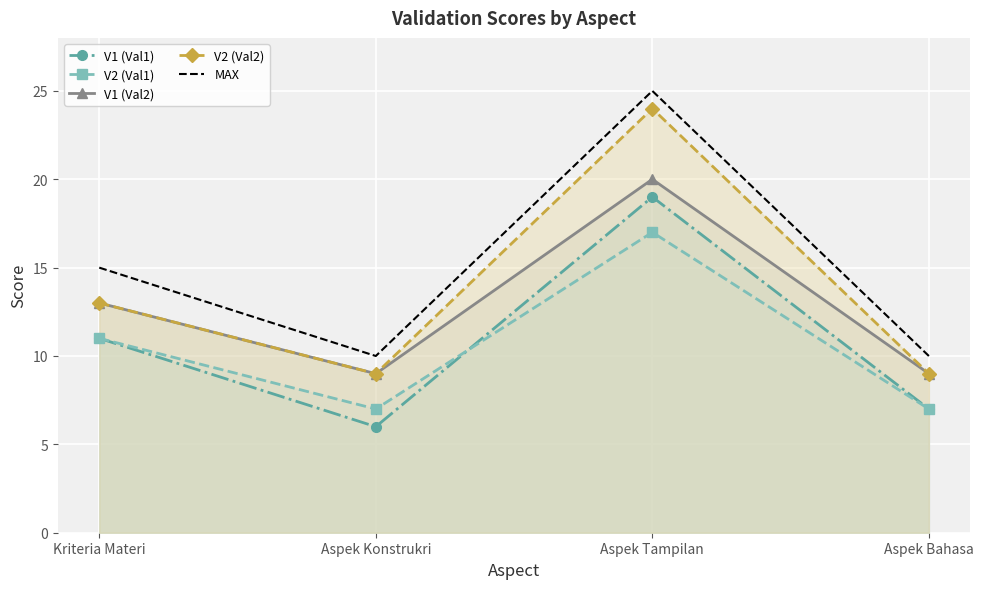

What is the label of the 2nd point from the left?

Aspek Konstrukri